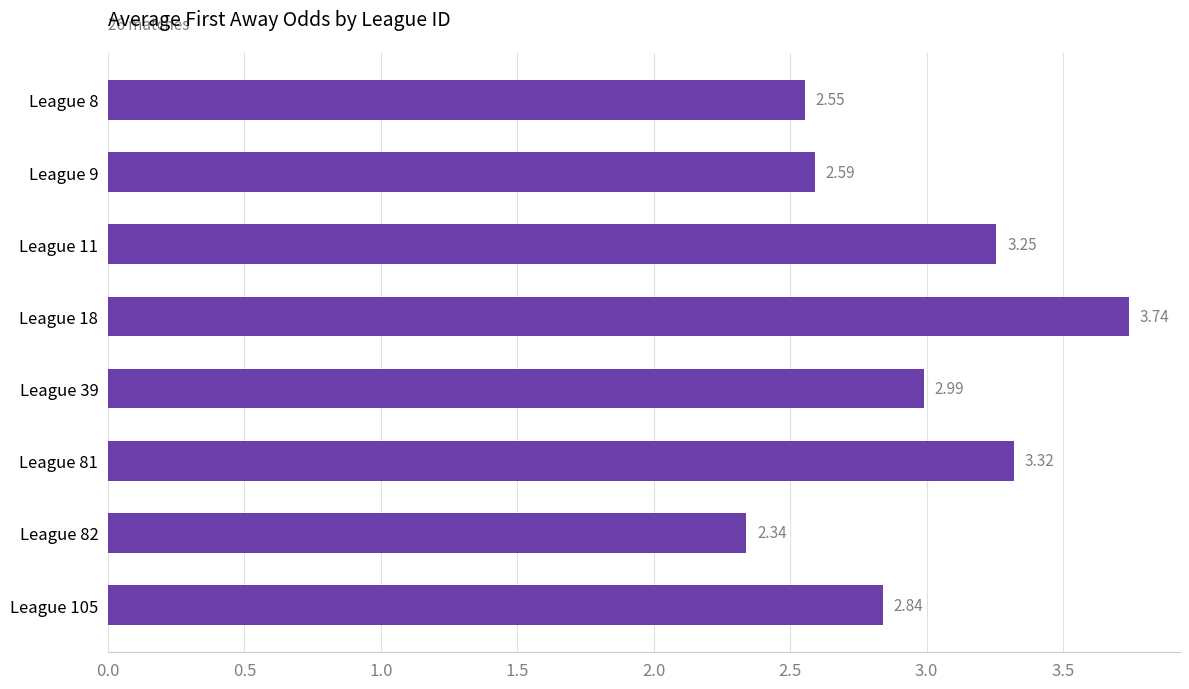

What is the change in value from League 8 to League 39?

+0.4